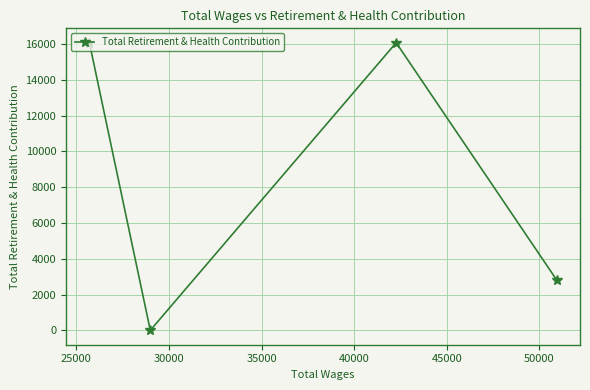

How many series are shown in this chart?

1